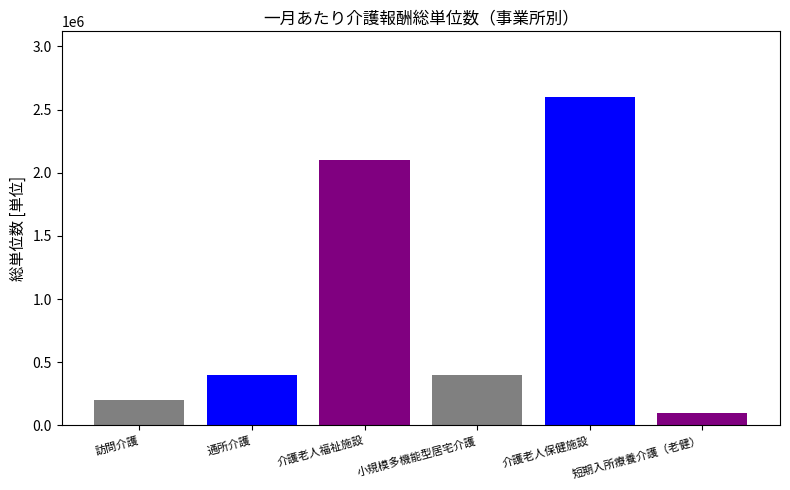

Does the chart contain stacked bars?

No